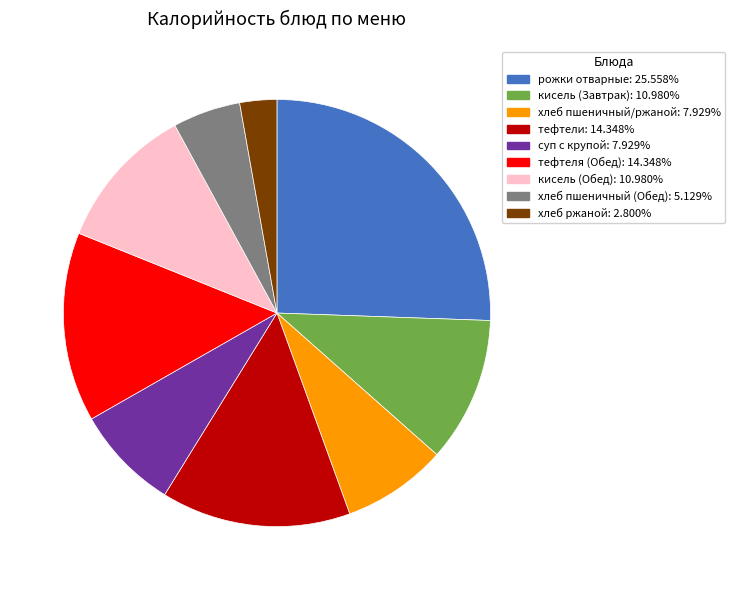

Does хлеб ржаной account for over 50% of the chart?

No